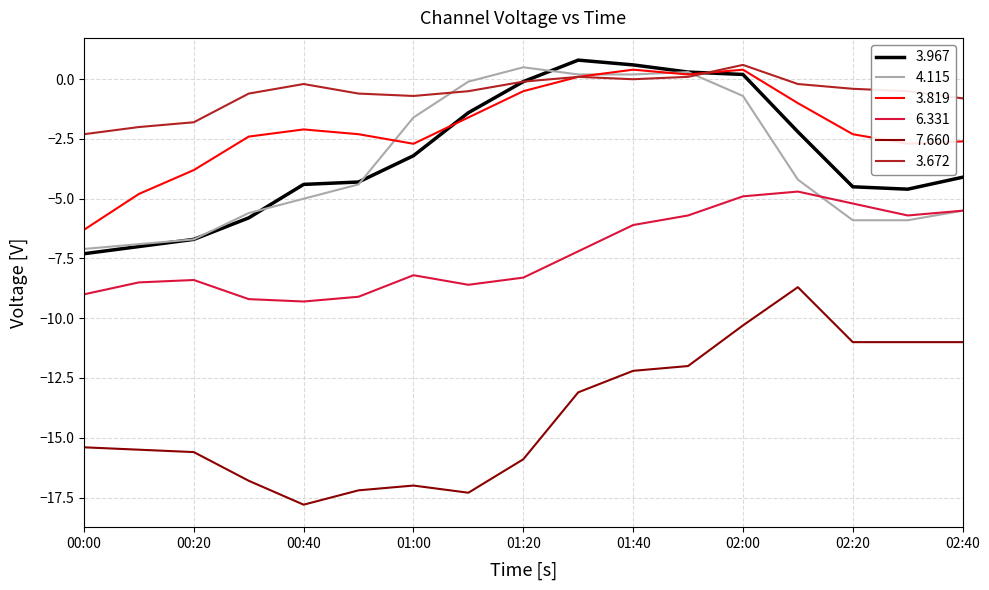

What is the sum of all 3.967 values?

-53.7